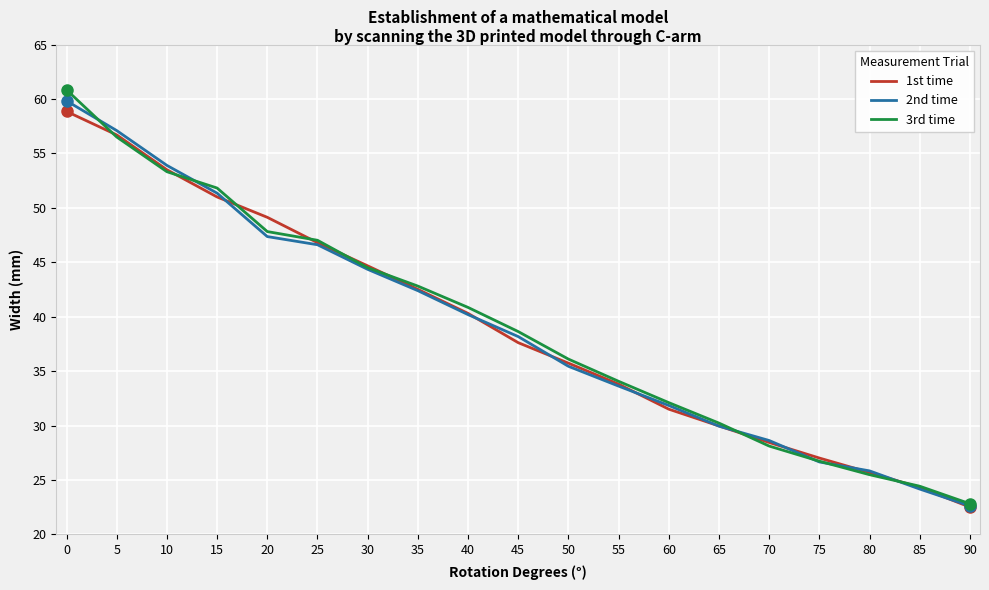

How many values in the 2nd time series exceed 38?

10